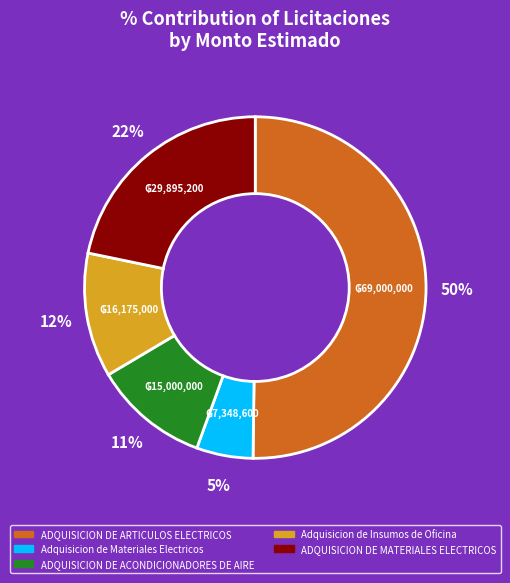

Which slice represents more than half of the pie?

ADQUISICION DE ARTICULOS ELECTRICOS